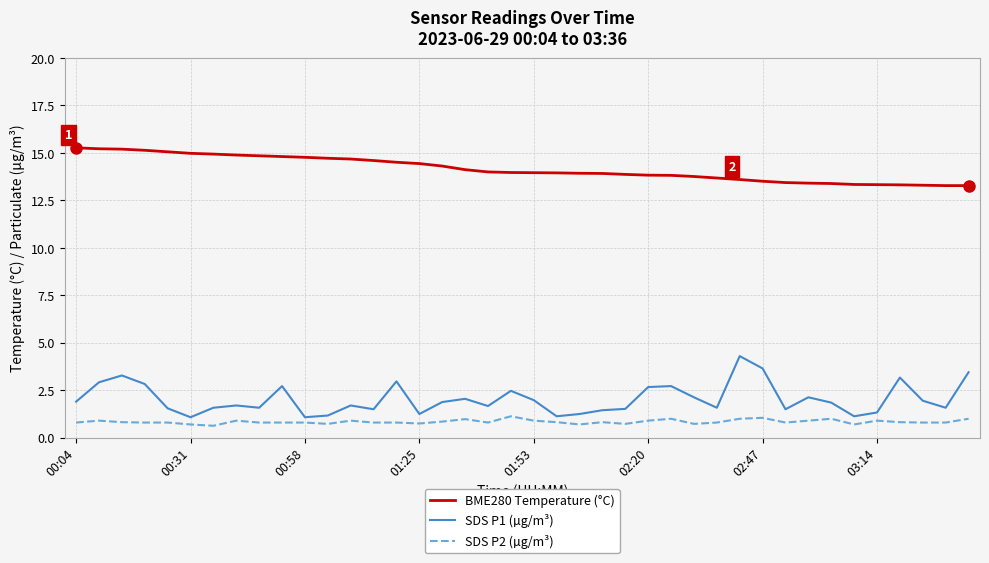

True or false: BME280 Temperature (°C) and SDS P1 (µg/m³) intersect in this chart.

False